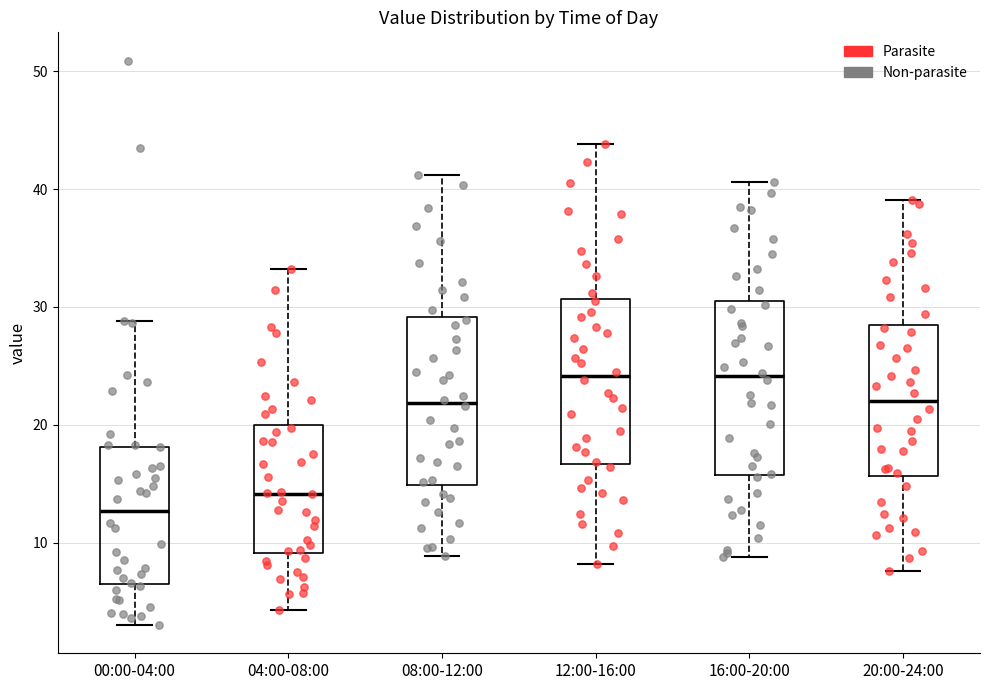

Where is the upper edge of the box for 08:00-12:00 on the y-axis? The values are not printed on the chart, so give them approximately, as read against the axis.

29